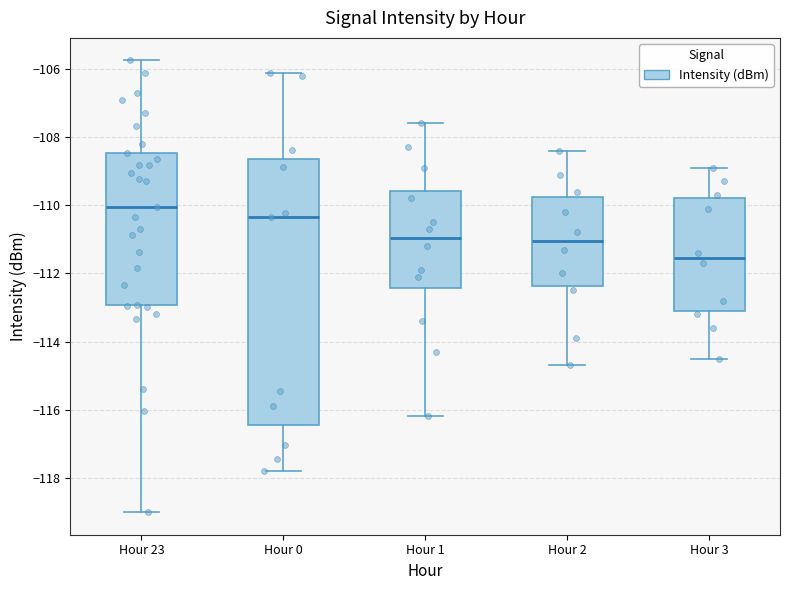

Comparing the boxes themselves (not the whiskers), which one is the tallest?

Hour 0